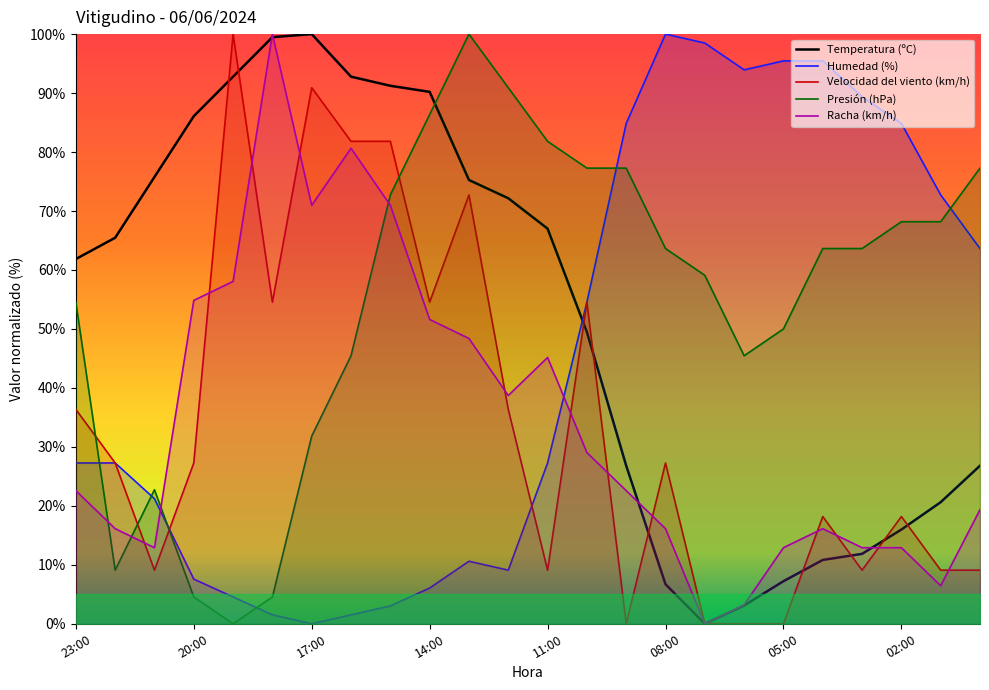

What is the value of the Presión (hPa) point at the 16th from the left?

63.6